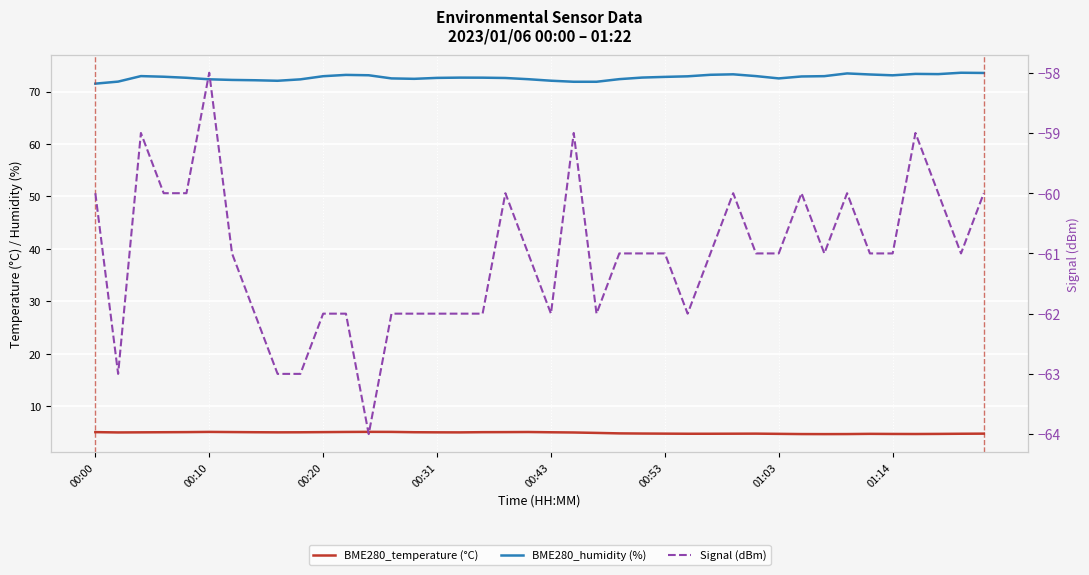

The Signal (dBm) series shows -61.0 at 19. True or false?

True